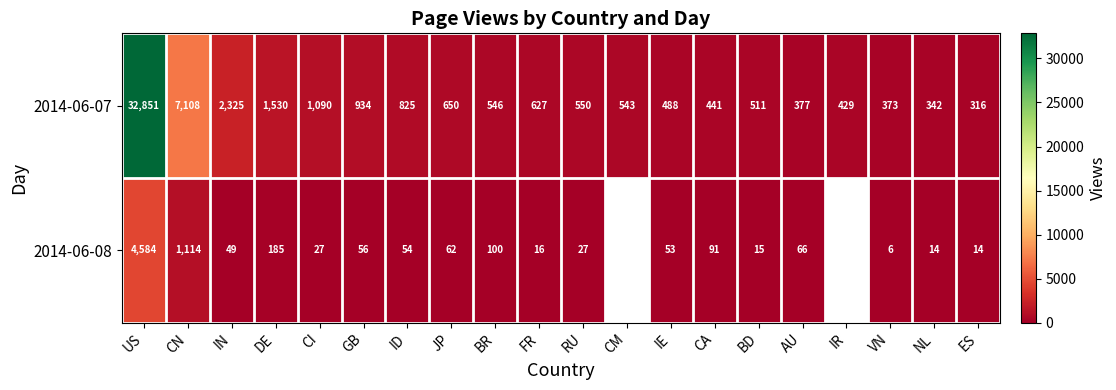

What is the total value across all series at JP?

712